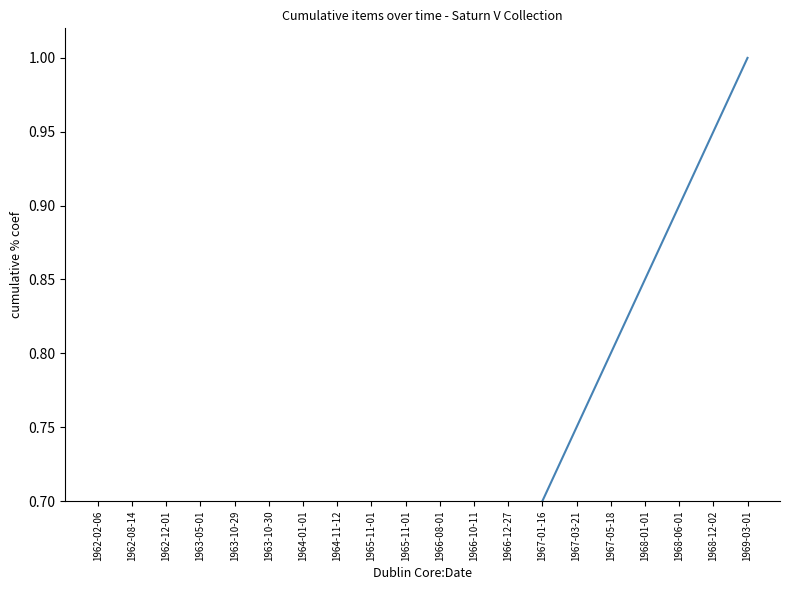

Which has a higher value, 1962-12-01 or 1965-11-01?

1965-11-01